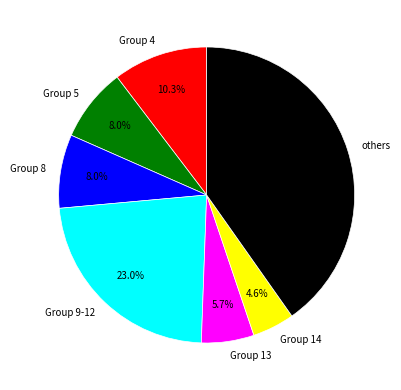

Is Group 8 the majority of the pie?

No